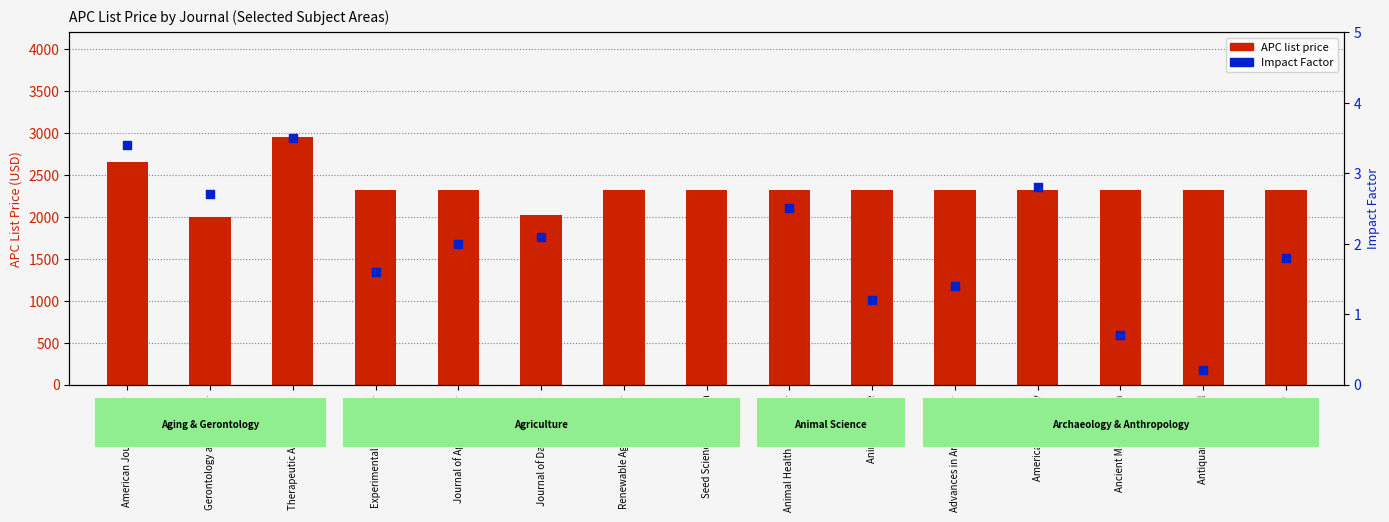

Approximately how many times larger is the value at Journal of Agricultura… compared to Seed Science Research?

1.0